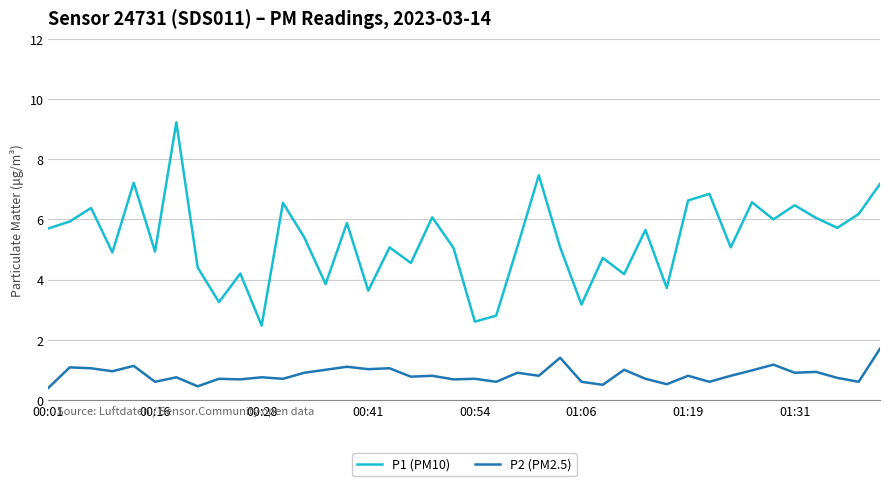

List the series in order of their overall mean, lowest first.

P2 (PM2.5), P1 (PM10)